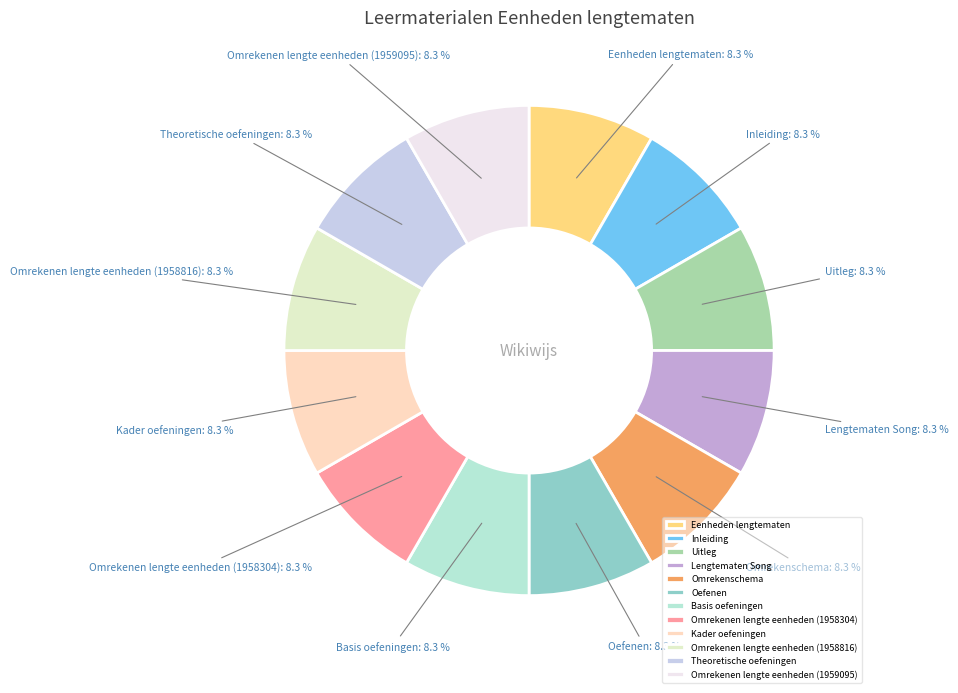

How many slices are in this pie chart?

12